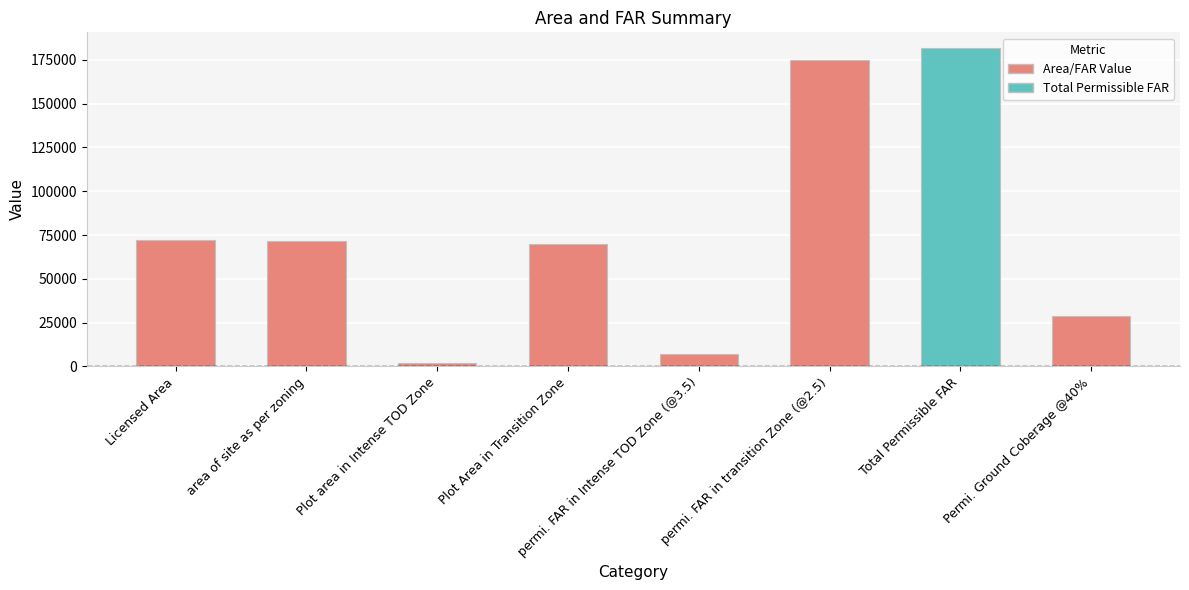

Does the chart contain any negative values?

No